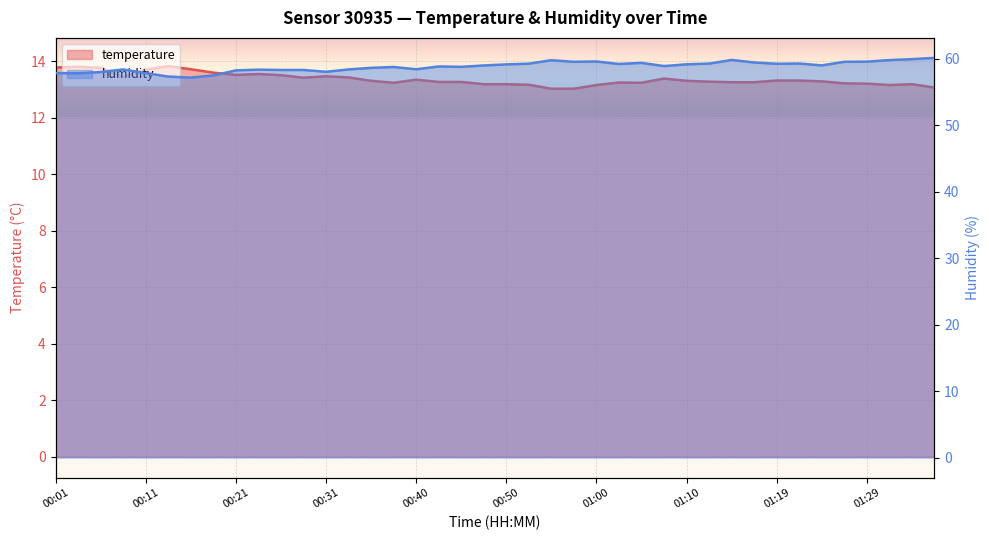

Reading left to right, list all the values displayed in this chart.

temperature: 00:01=13.8	00:04=13.8	00:06=13.8	00:09=13.4	00:11=13.7	00:14=13.8	00:16=13.7	00:19=13.6	00:21=13.5	00:23=13.6	00:26=13.5	00:28=13.4	00:31=13.5	00:33=13.4	00:36=13.3	00:38=13.2	00:40=13.3	00:43=13.3	00:45=13.3	00:48=13.2	00:50=13.2	00:53=13.2	00:55=13.0	00:57=13.0	01:00=13.2	01:02=13.2	01:05=13.2	01:07=13.4	01:10=13.3	01:12=13.3	01:15=13.3	01:17=13.3	01:19=13.3	01:22=13.3	01:24=13.3	01:27=13.2	01:29=13.2	01:32=13.2	01:35=13.2	01:37=13.1
humidity: 00:01=57.8	00:04=57.8	00:06=58.0	00:09=58.4	00:11=57.8	00:14=57.3	00:16=57.1	00:19=57.5	00:21=58.2	00:23=58.3	00:26=58.3	00:28=58.3	00:31=58.0	00:33=58.4	00:36=58.6	00:38=58.7	00:40=58.4	00:43=58.8	00:45=58.8	00:48=59.0	00:50=59.1	00:53=59.2	00:55=59.8	00:57=59.5	01:00=59.6	01:02=59.2	01:05=59.4	01:07=58.9	01:10=59.1	01:12=59.2	01:15=59.8	01:17=59.4	01:19=59.2	01:22=59.3	01:24=59.0	01:27=59.5	01:29=59.5	01:32=59.8	01:35=59.9	01:37=60.1